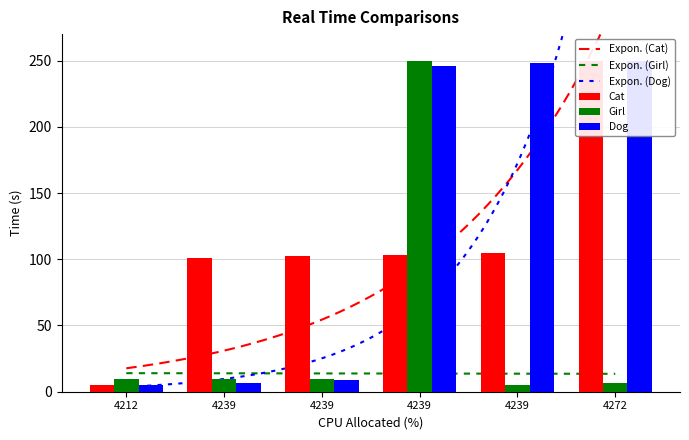

True or false: Dog has a value of 8.7 at 4239.

True